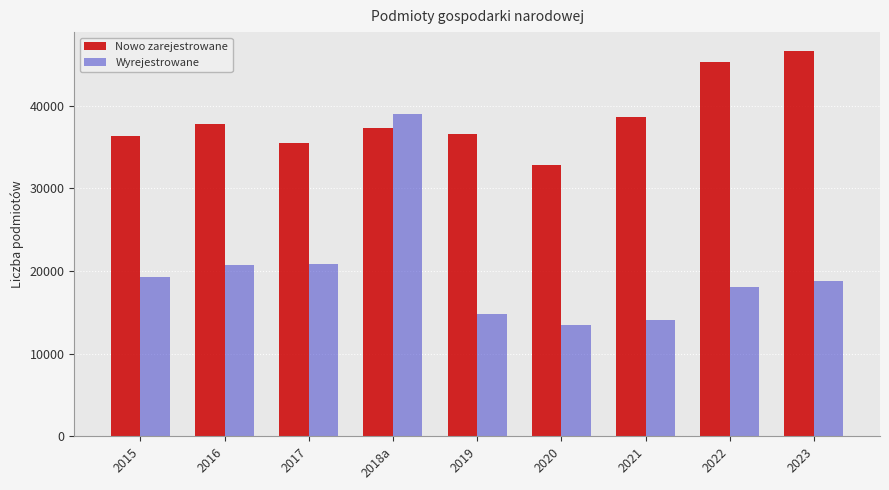

What is the sum of all Nowo zarejestrowane values?

347041